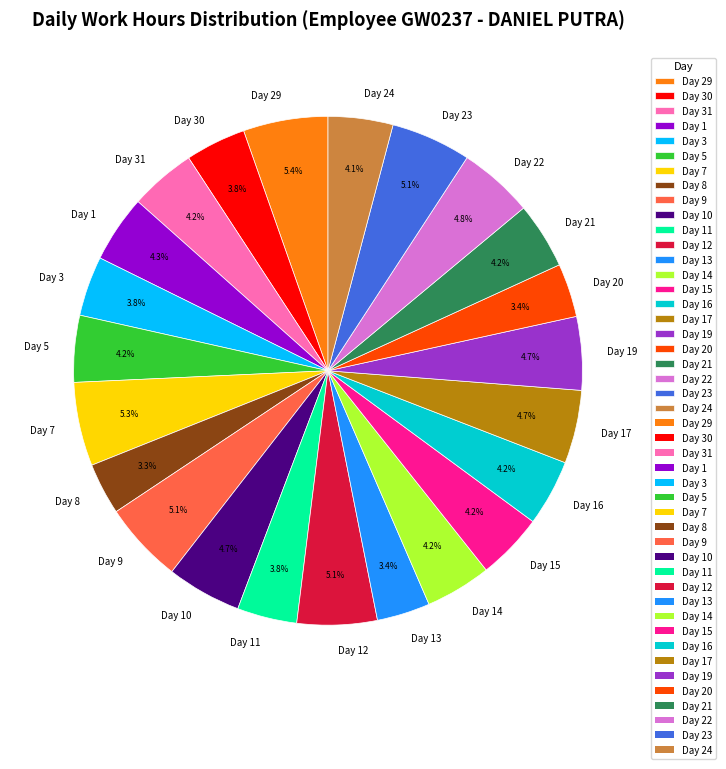

Does Day 20 represent more than half of the total?

No